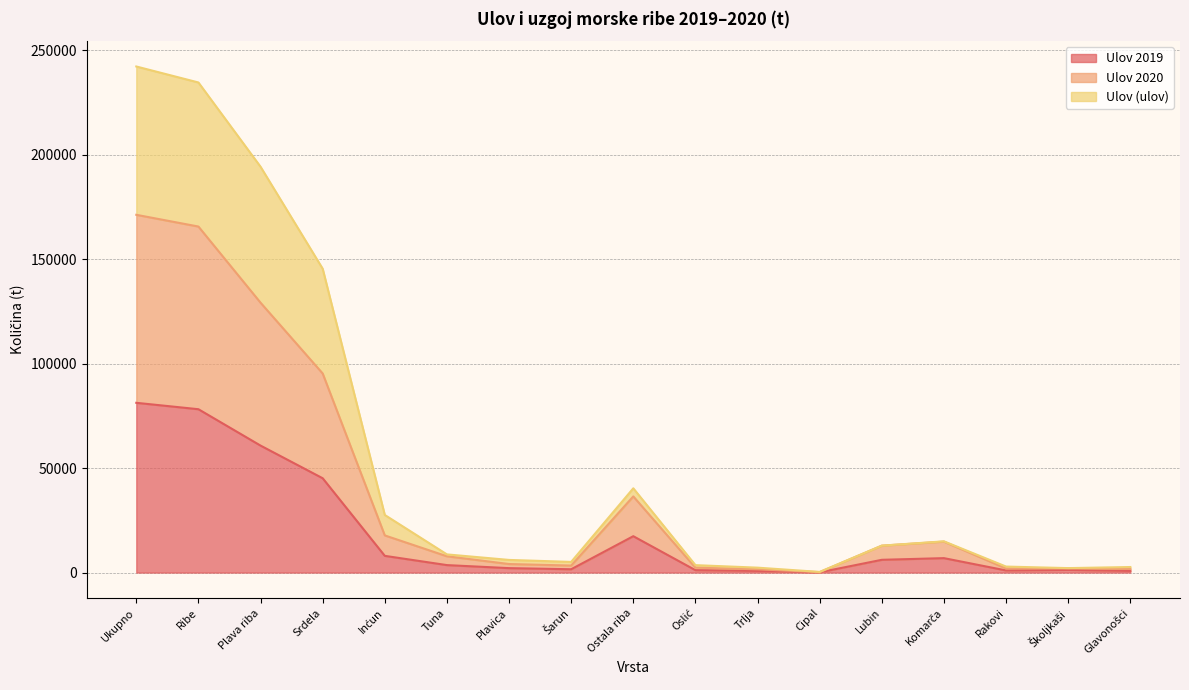

What is the total value across all series at Inćun?

53328